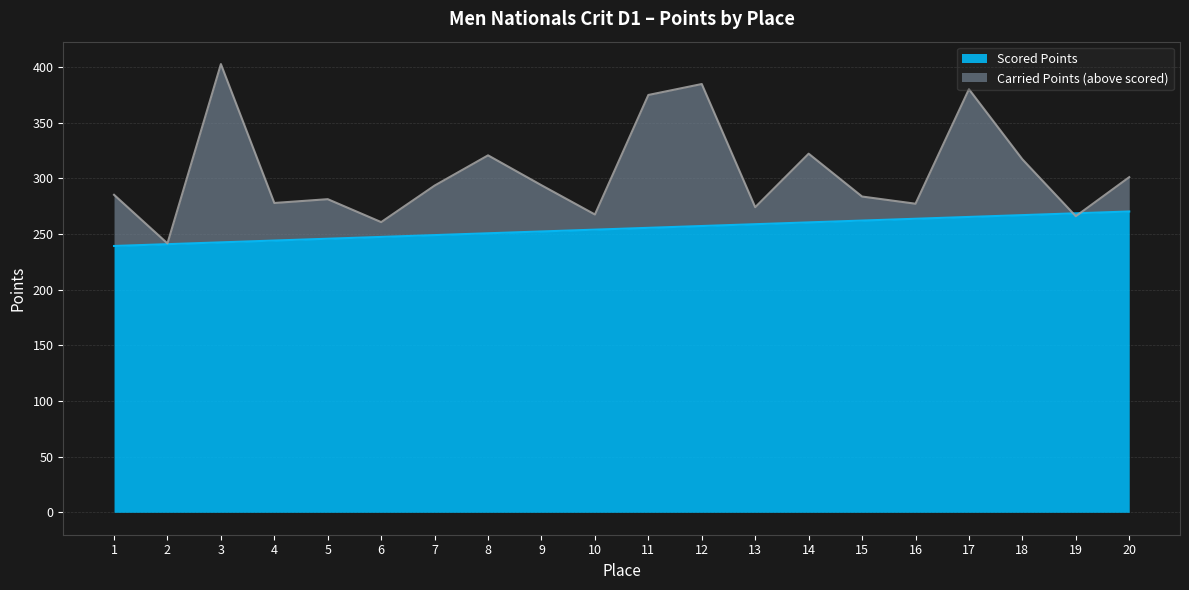

How many data points in Carried Points are less than 293?

10